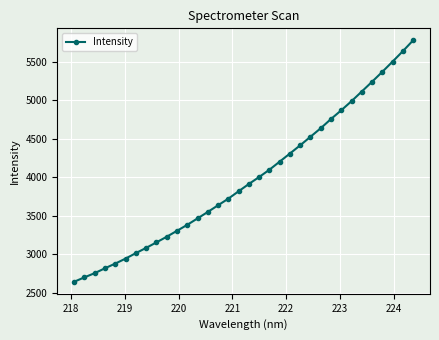

What is the difference between the second highest and second lowest values?

2931.0